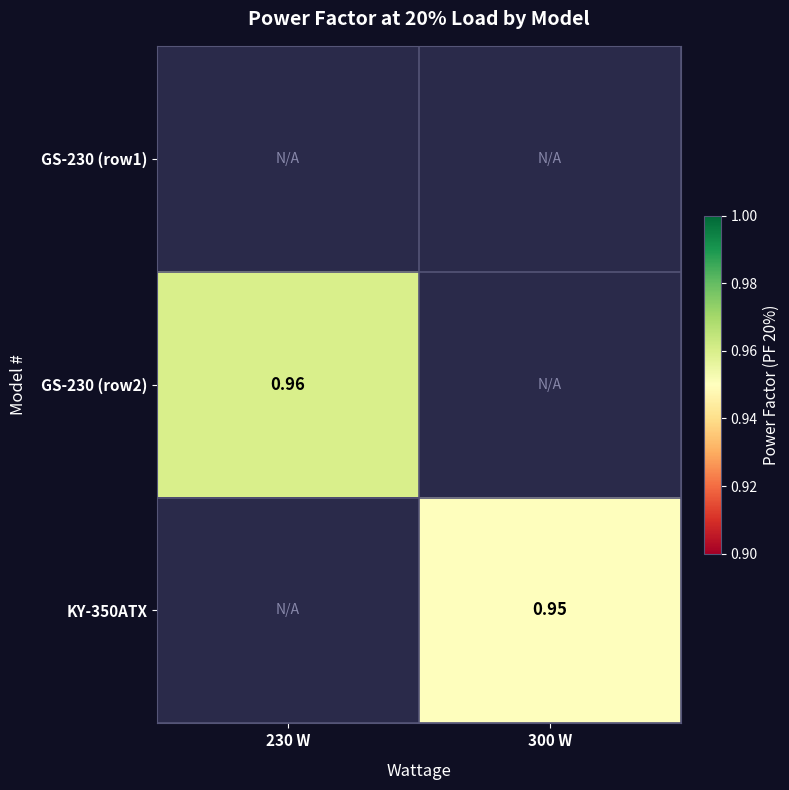

Which has a higher value, 300 W or 230 W?

230 W